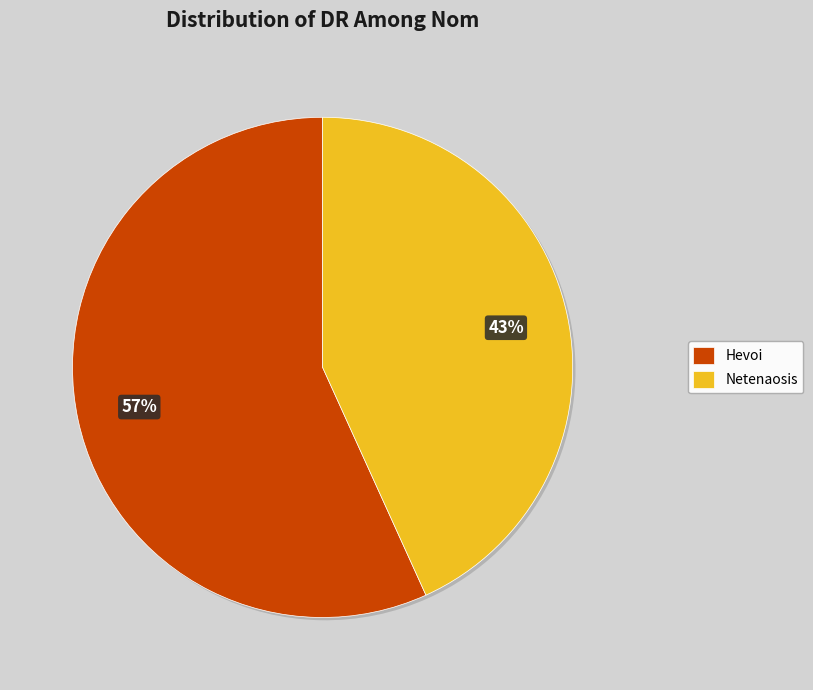

True or false: Netenaosis accounts for 43% of the total.

True